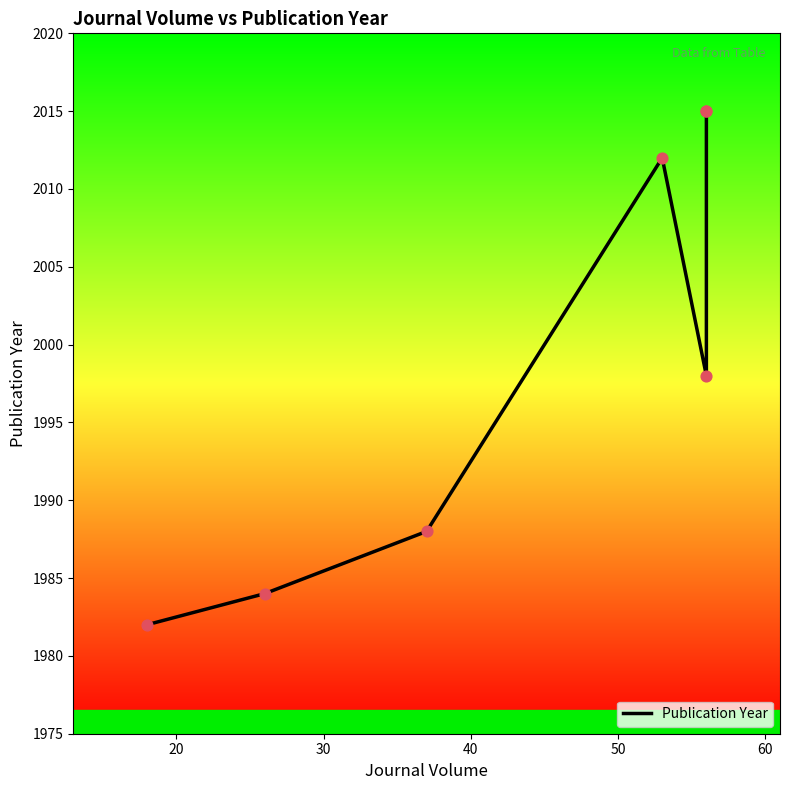

Approximately how many times larger is the value at 30 compared to 20?

1.0